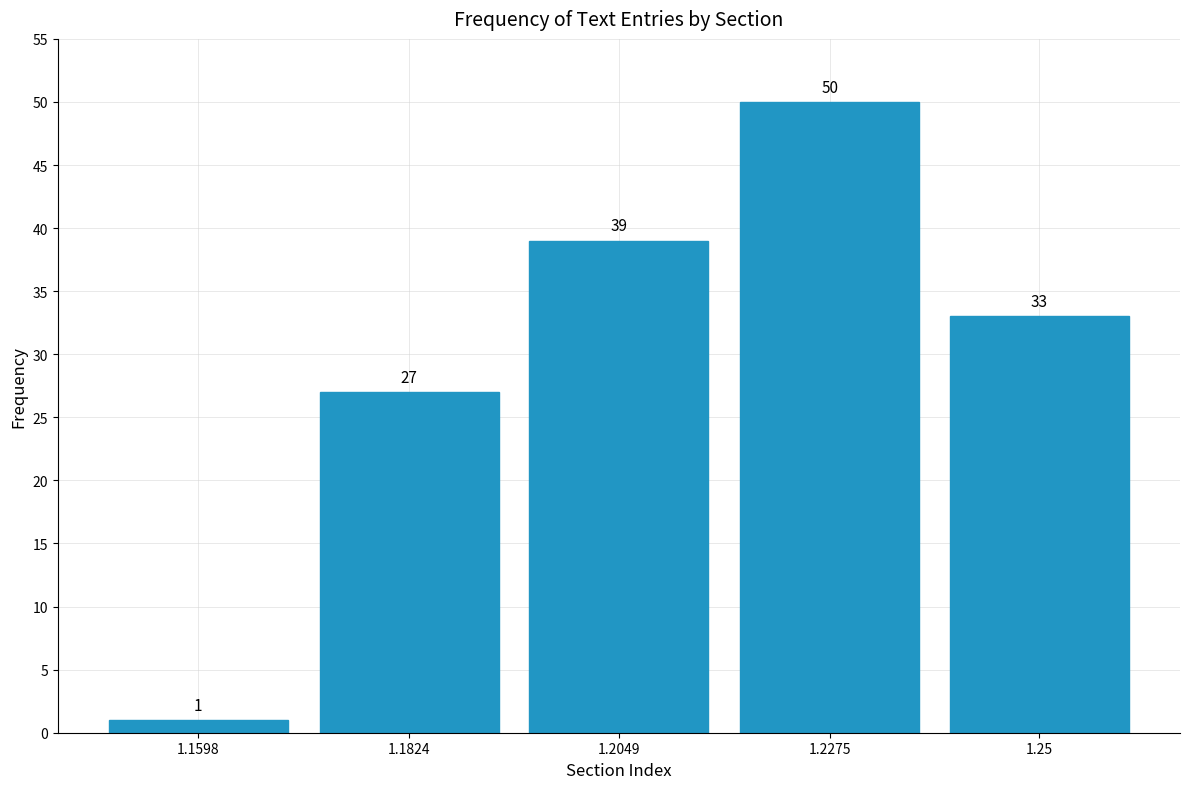

Reading right to left, list all the values displayed in this chart.

1.25=33	1.2275=50	1.2049=39	1.1824=27	1.1598=1